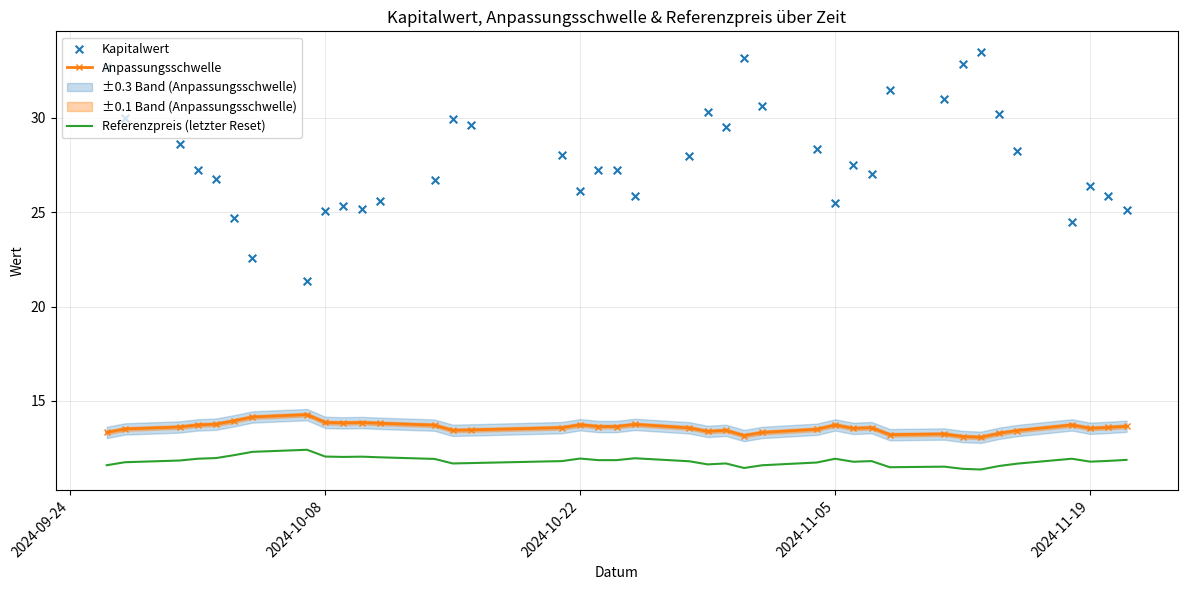

True or false: Referenzpreis (letzter Reset) and Anpassungsschwelle cross at least once.

False